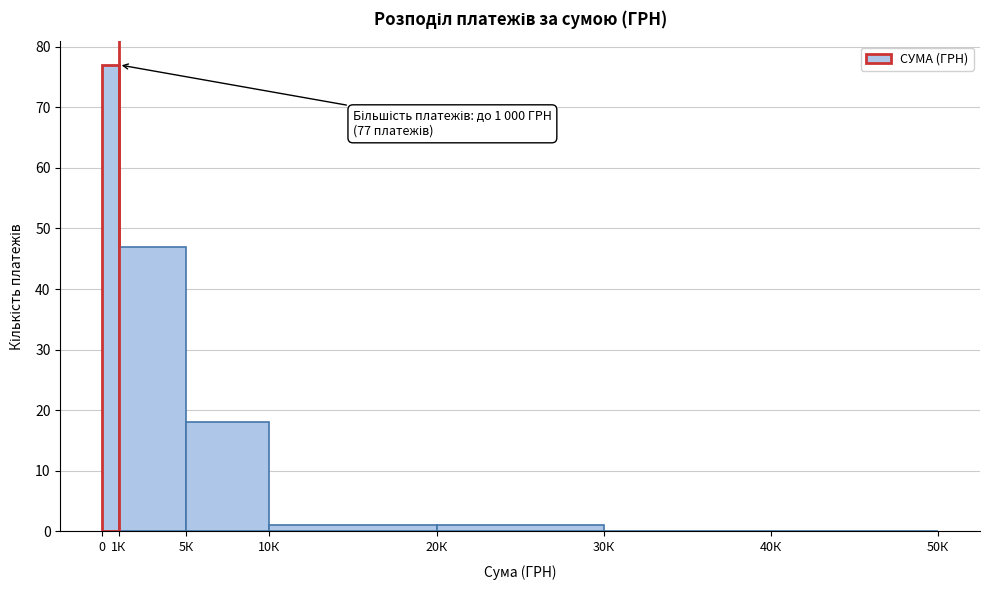

Reading left to right, extract all data points from this chart.

0=77	1К=47	5К=18	10К=1	20К=1	30К=0	40К=0